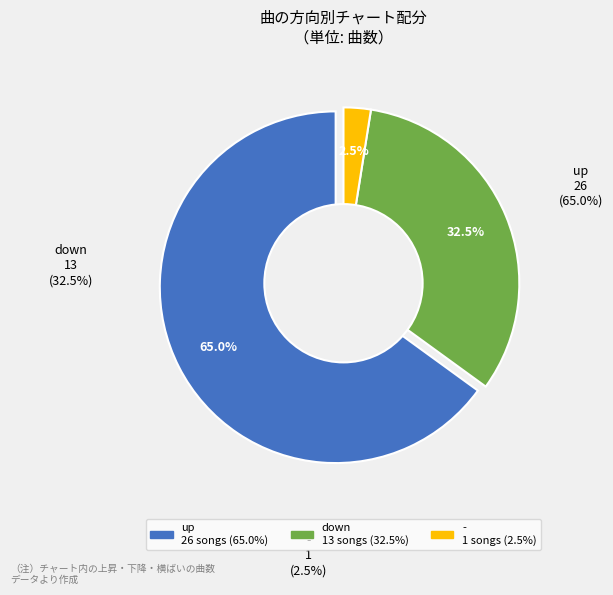

How many segments does this pie chart have?

3